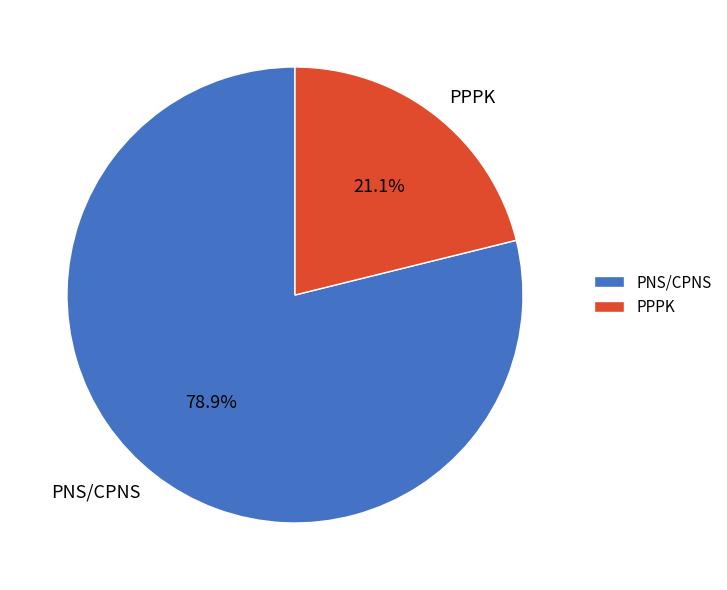

To the nearest percent, what percentage of the pie is PNS/CPNS?

79%